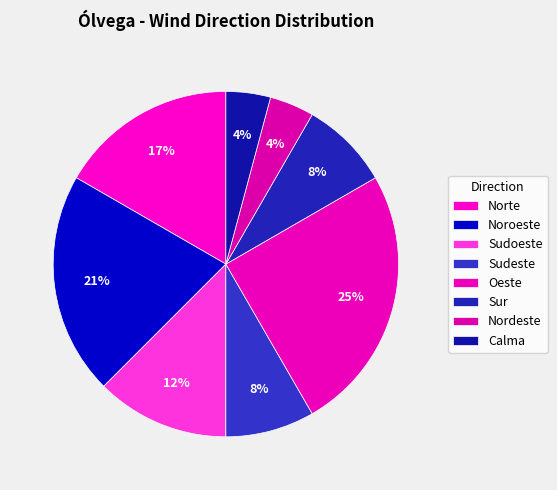

What is the total percentage of Norte and Sudeste?

25.0%